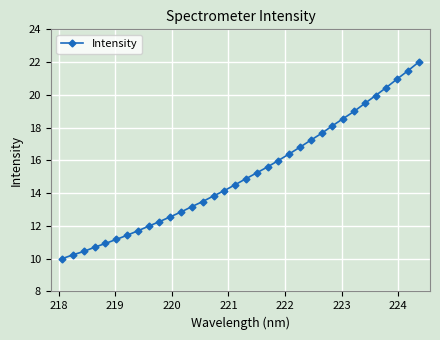

What is the sum of all values?

515.2